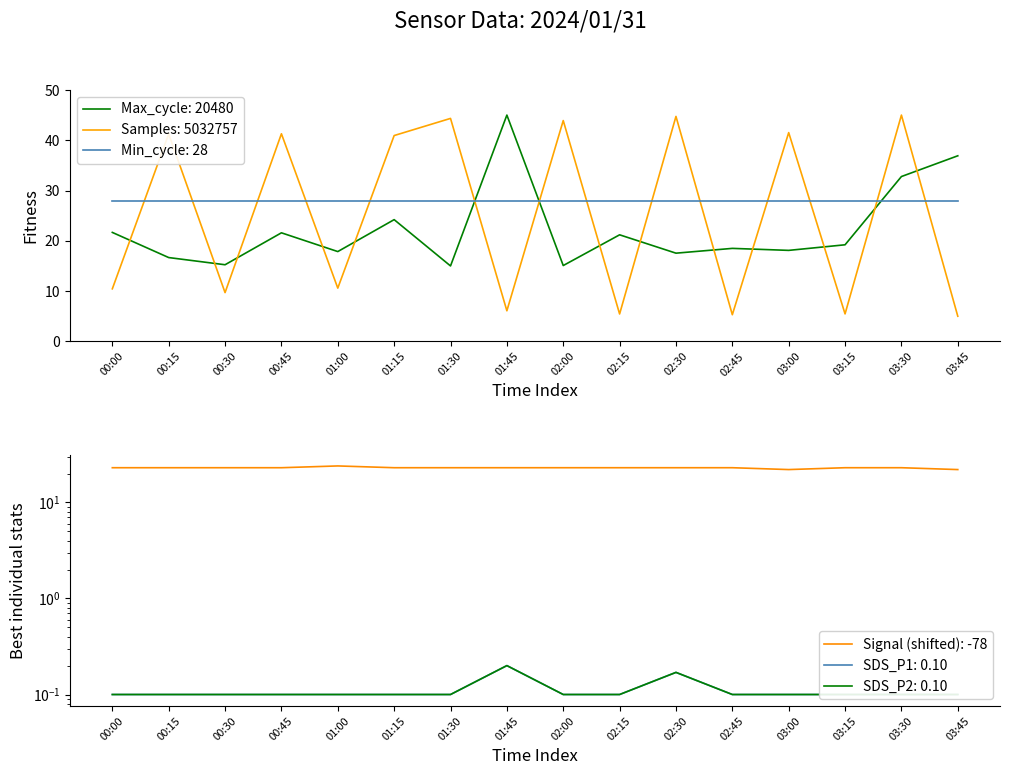

Is it true that Samples: 5032757 equals 68.3 at 01:15?

False